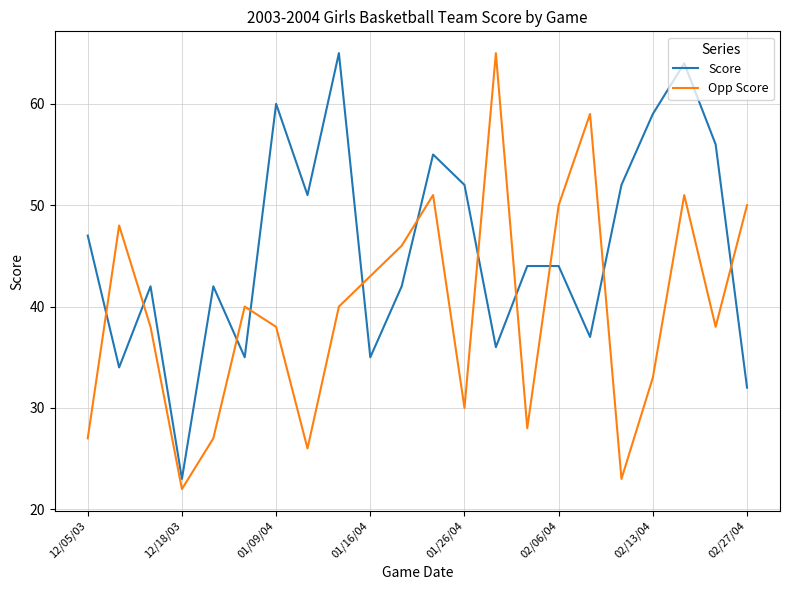

In Opp Score, how many points are higher than both neighbors (excluding endpoints)?

6